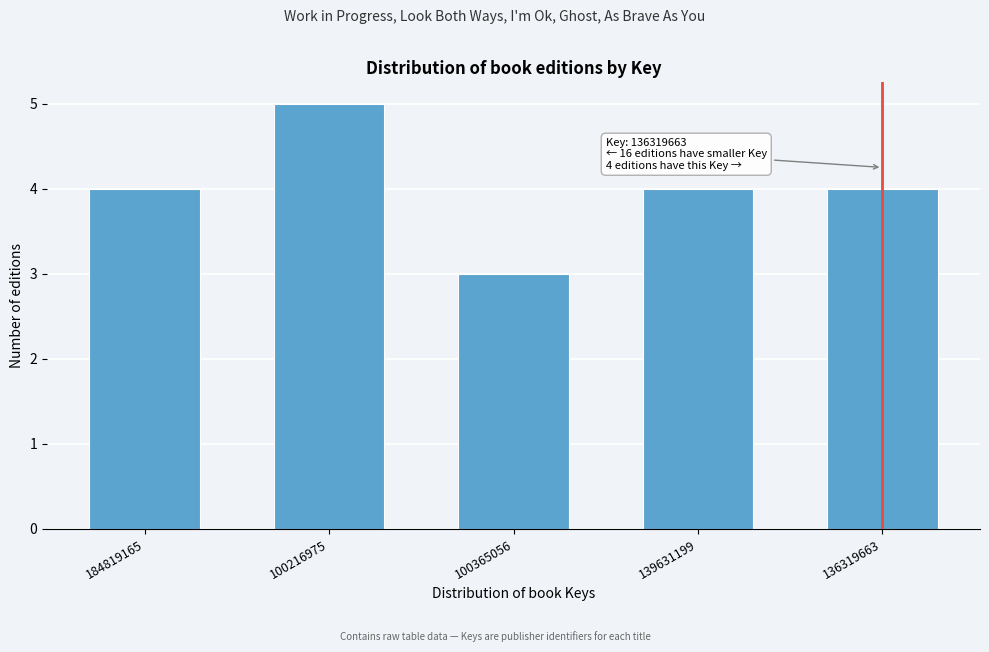

Reading left to right, list all the values displayed in this chart.

4	5	3	4	4